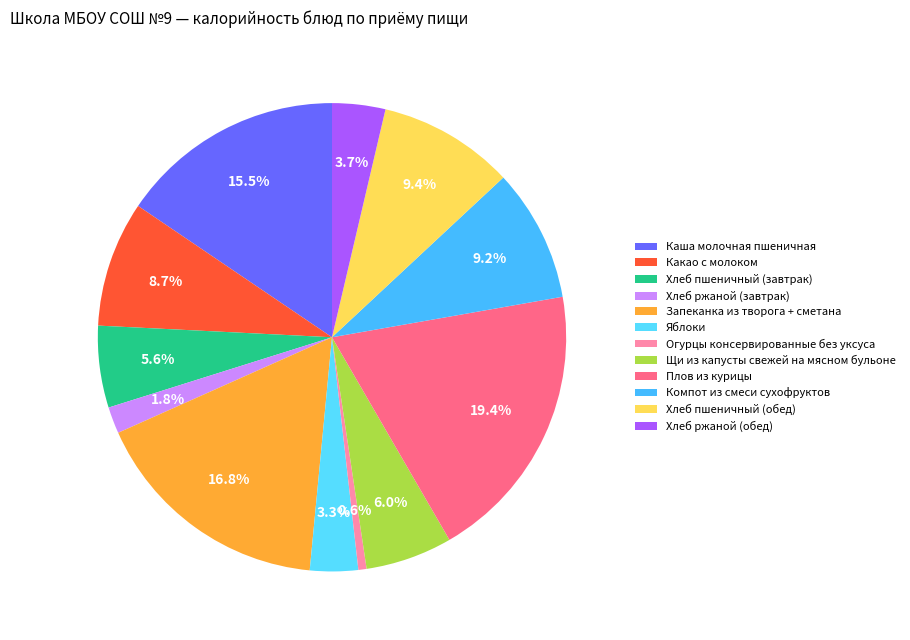

Is it true that Компот из смеси сухофруктов is 9% of the pie?

True